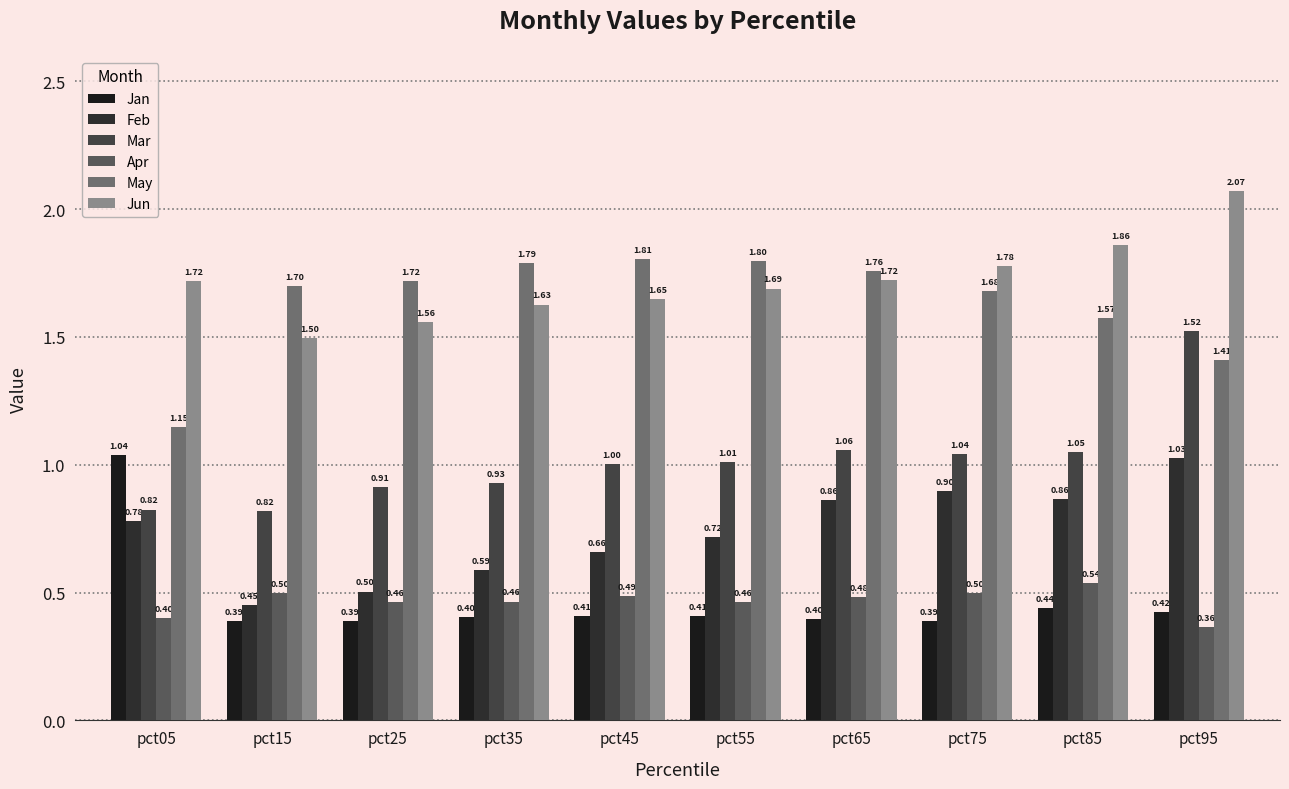

What is the value of the Mar bar at the 5th from the left?

1.0